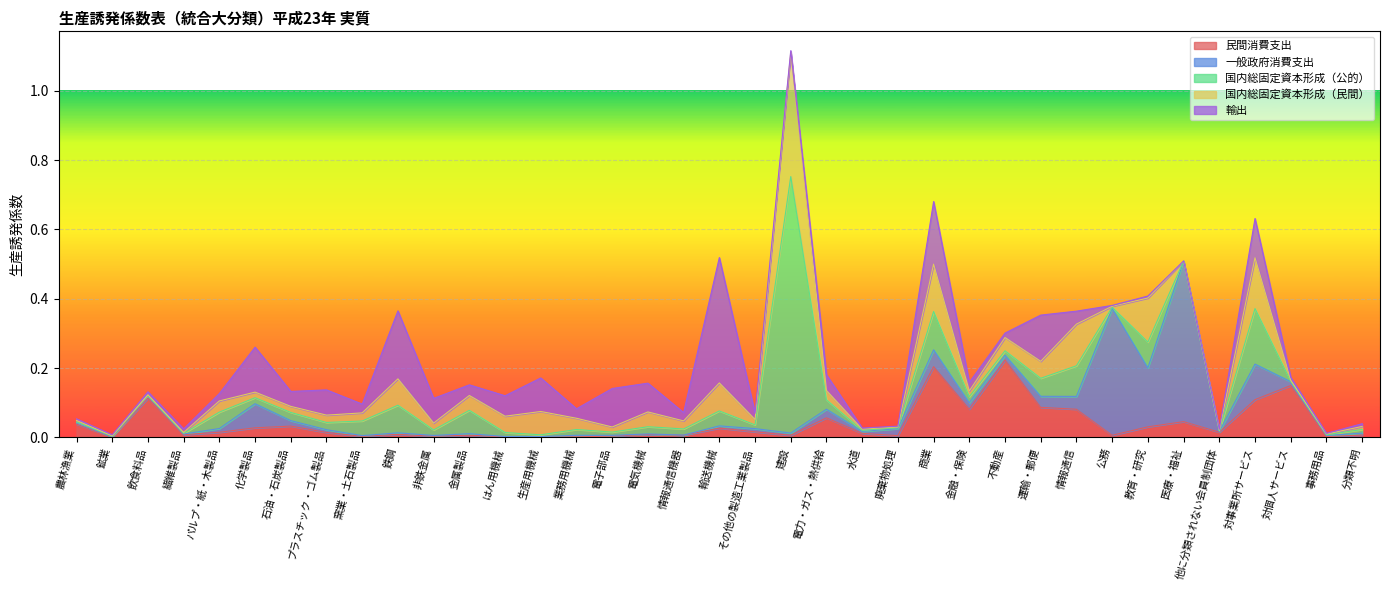

How many interior local peaks does the 国内総固定資本形成（民間） series have?

10